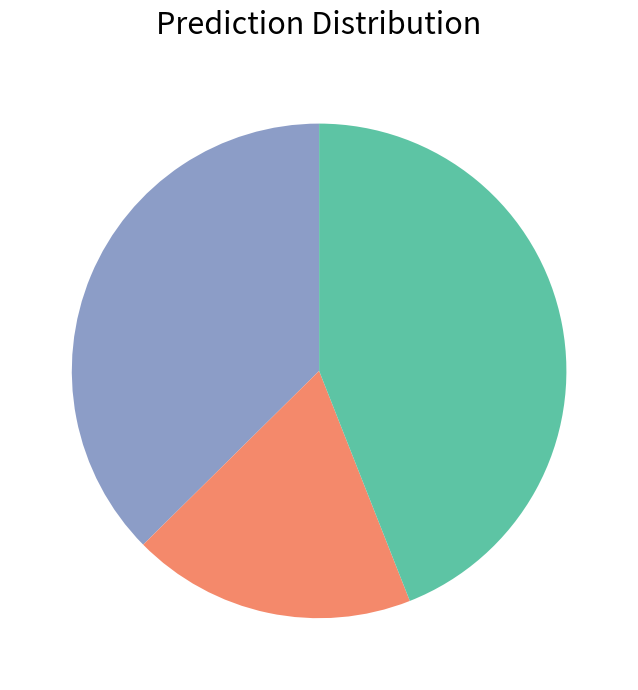

Is there any slice that represents more than half of the pie?

No